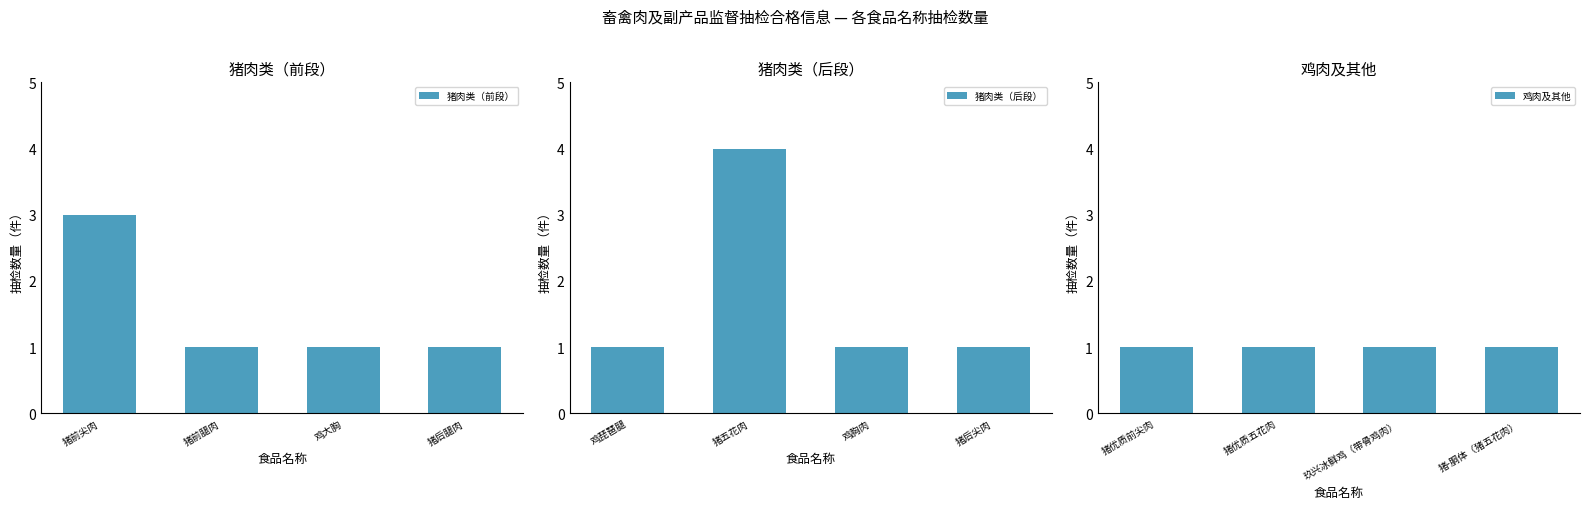

The 猪肉类（后段） series shows 1 at 鸡琵琶腿. True or false?

True